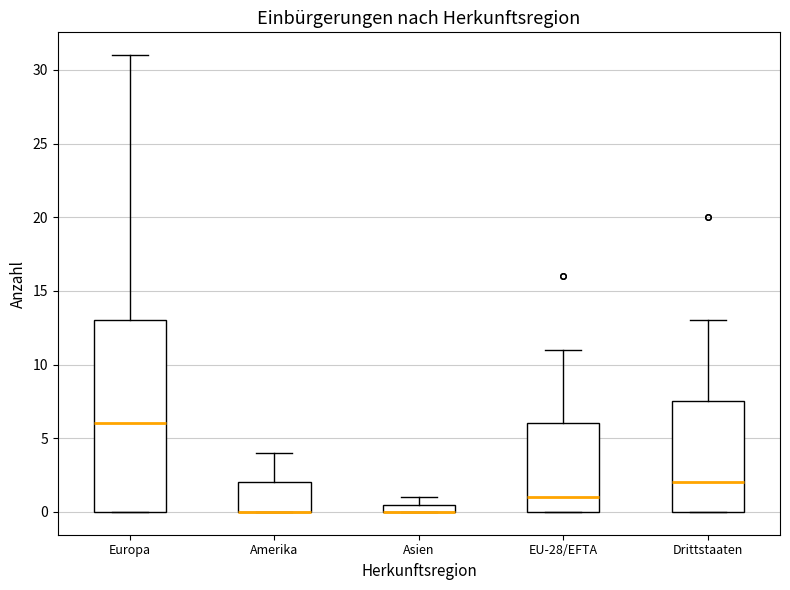

Comparing the boxes themselves (not the whiskers), which one is the tallest?

Europa